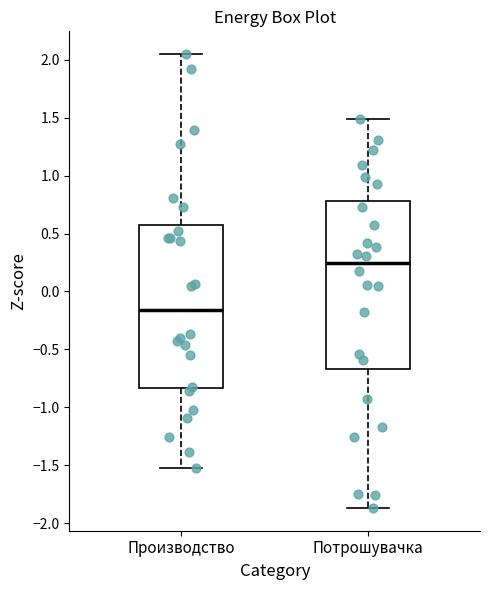

Reading left to right, transcribe this box plot: for each box, give where its median line is, the range the box spans, and where its two whiskers end, as read against the y-axis. The values are not printed on the chart, so give them approximately, as read against the axis.

Производство: median -0.15, box -0.85 to 0.55, whiskers -1.50 to 2.05
Потрошувачка: median 0.25, box -0.65 to 0.80, whiskers -1.85 to 1.50